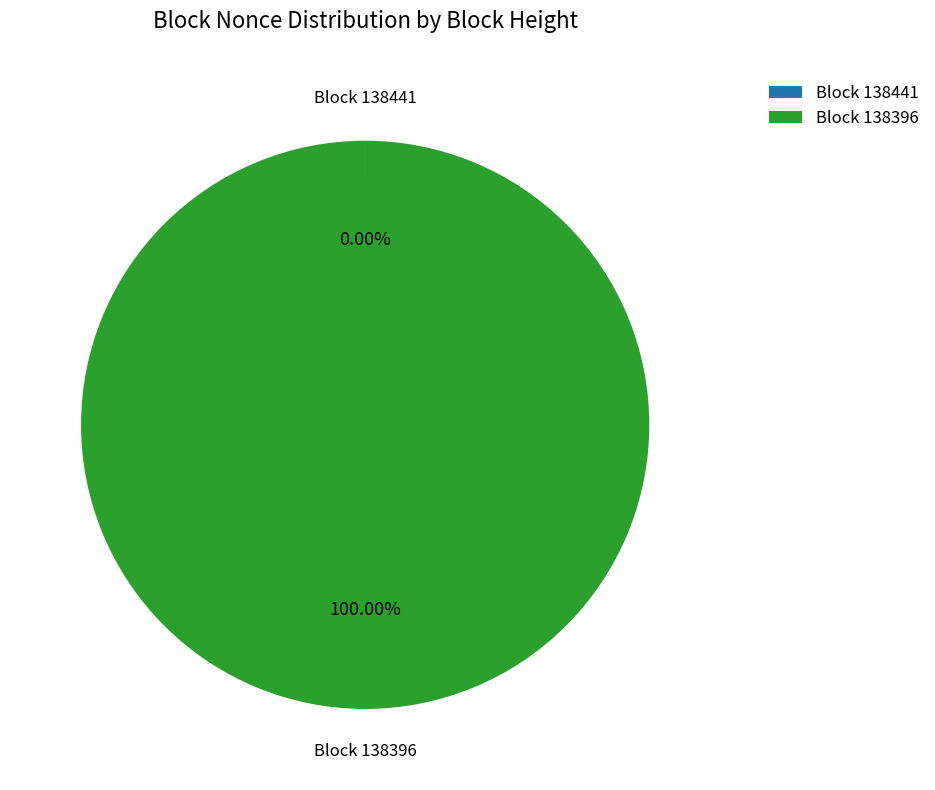

What is the majority slice?

Block 138396